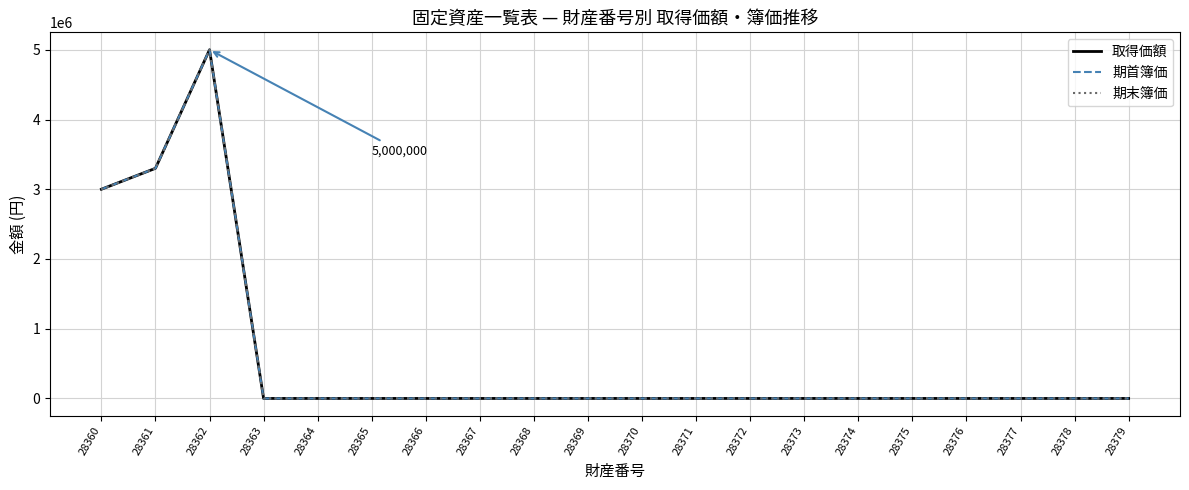

Between 28365 and 28368, which is larger?

28365